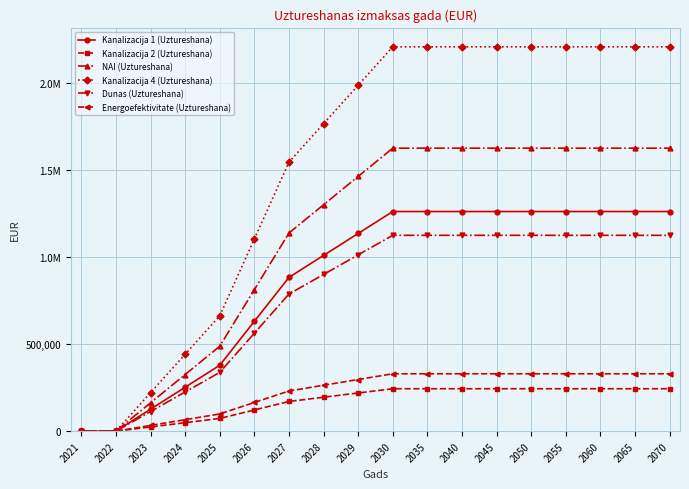

True or false: NAI (Uztureshana) and Energoefektivitate (Uztureshana) cross at least once.

False